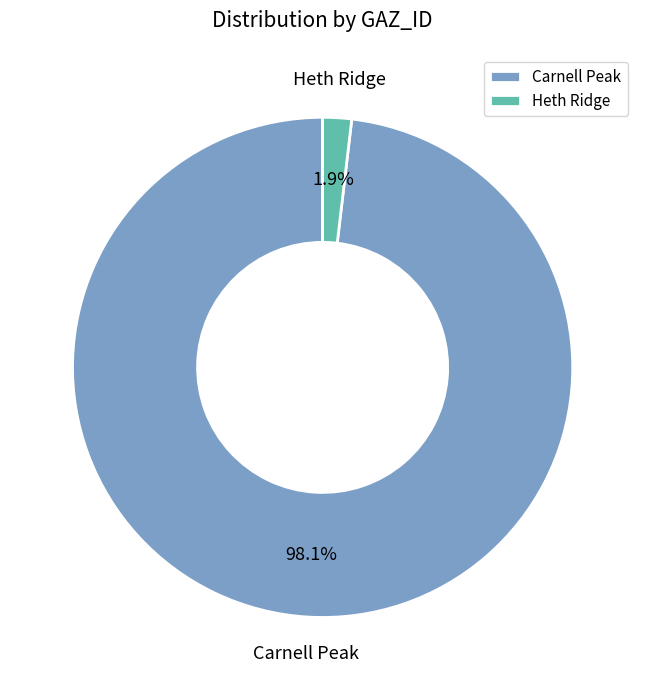

Is there any slice that represents more than half of the pie?

Yes